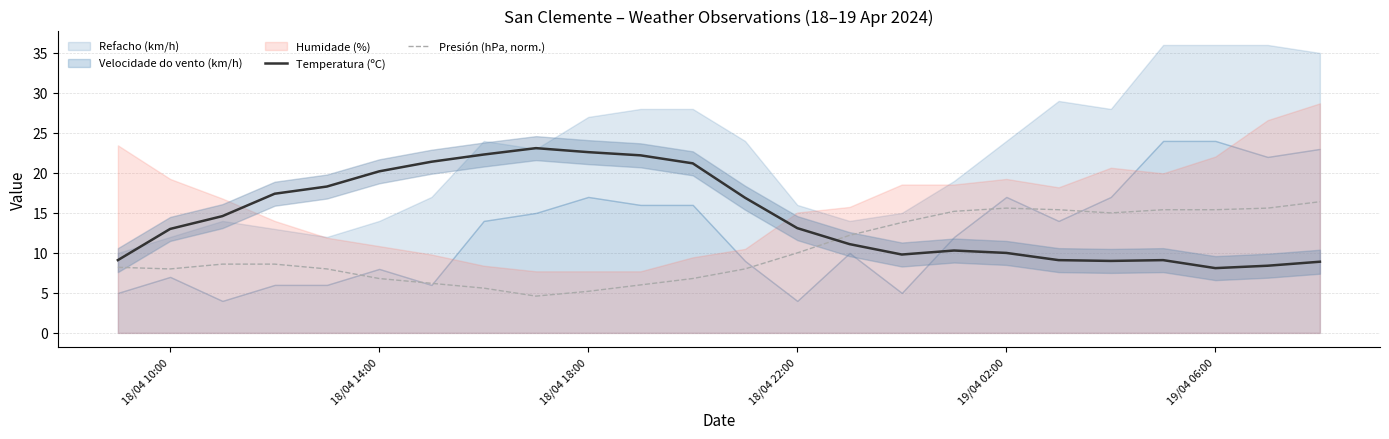

The Presión (hPa, norm.) series shows 6.9 at 19/04 06:00. True or false?

False